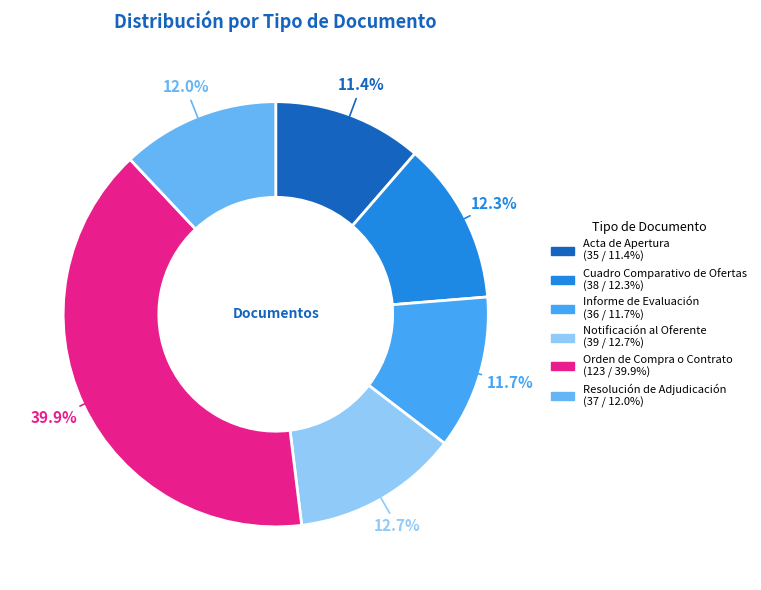

To the nearest percent, what is the combined percentage of Resolución de Adjudicación and Notificación al Oferente?

25%